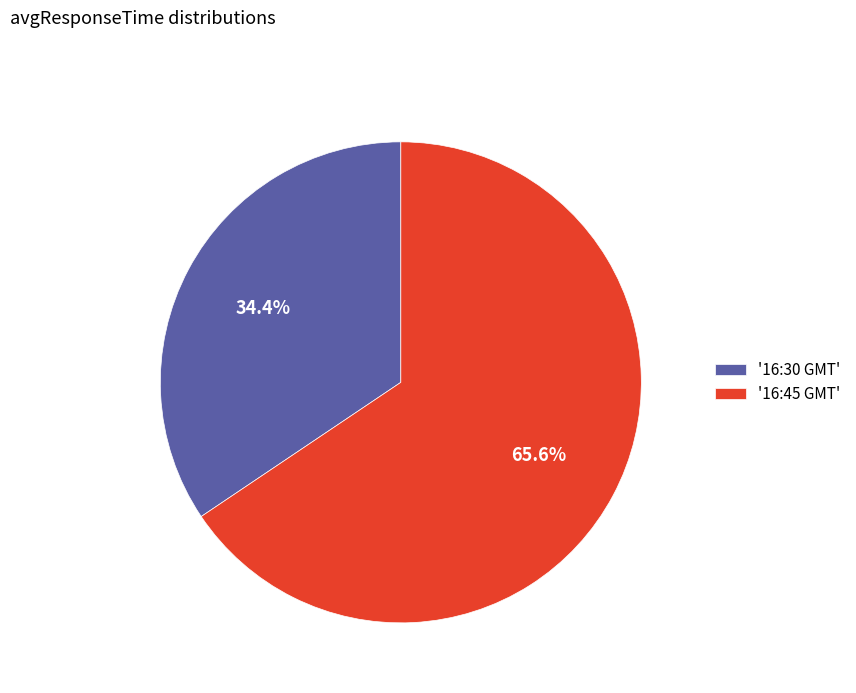

Which slice represents more than half of the pie?

'16:45 GMT'